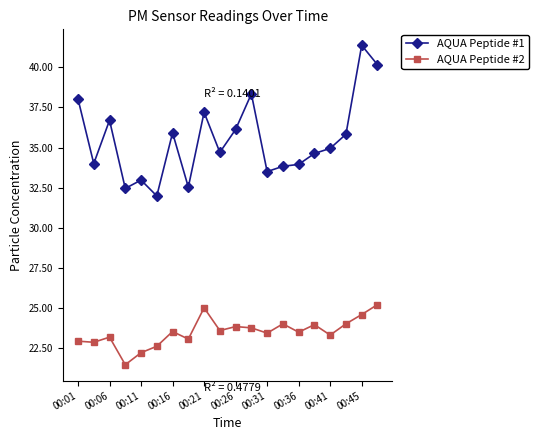

What is the value of the AQUA Peptide #2 point at the 20th from the left?

25.2